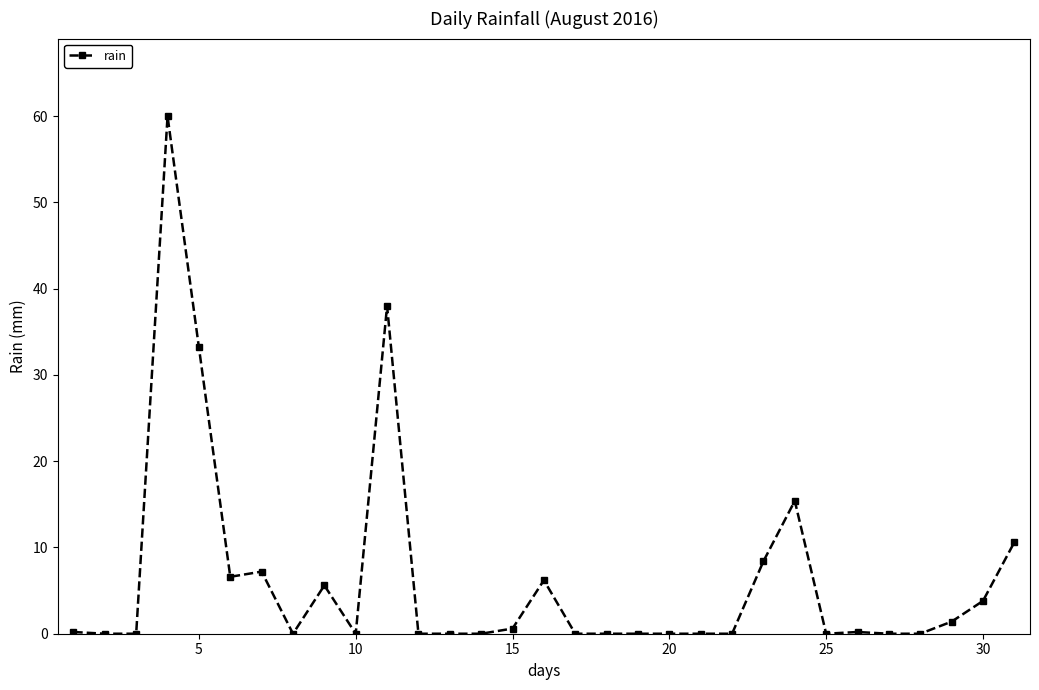

What is the maximum value shown in the chart?

60.0